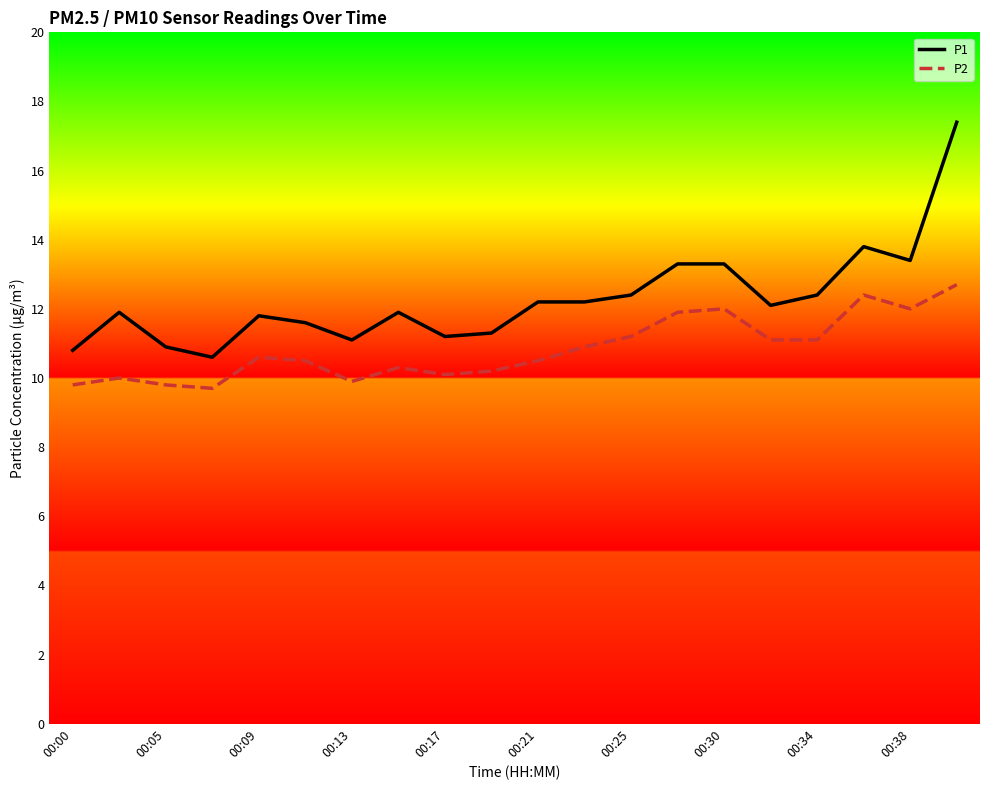

What is the lowest value of the P2 series?

9.7